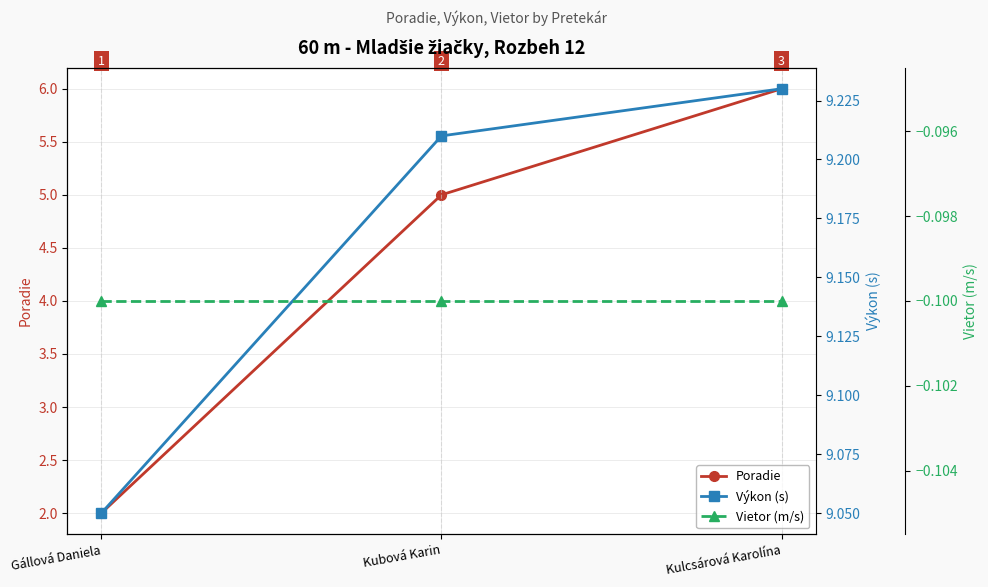

What is the difference between the second highest and minimum values in the Poradie series?

3